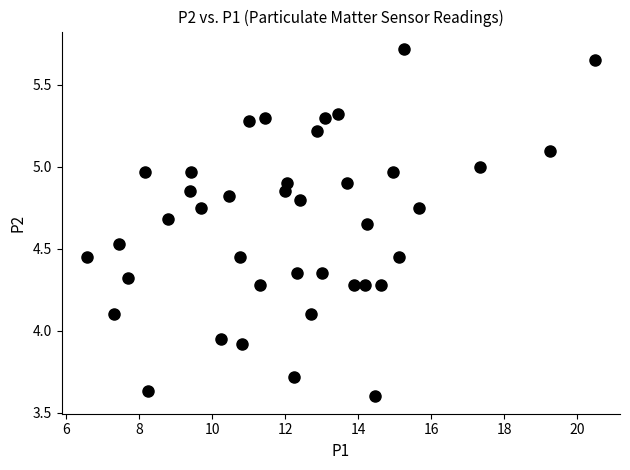

What is the range of X values (max minus min)?

13.9